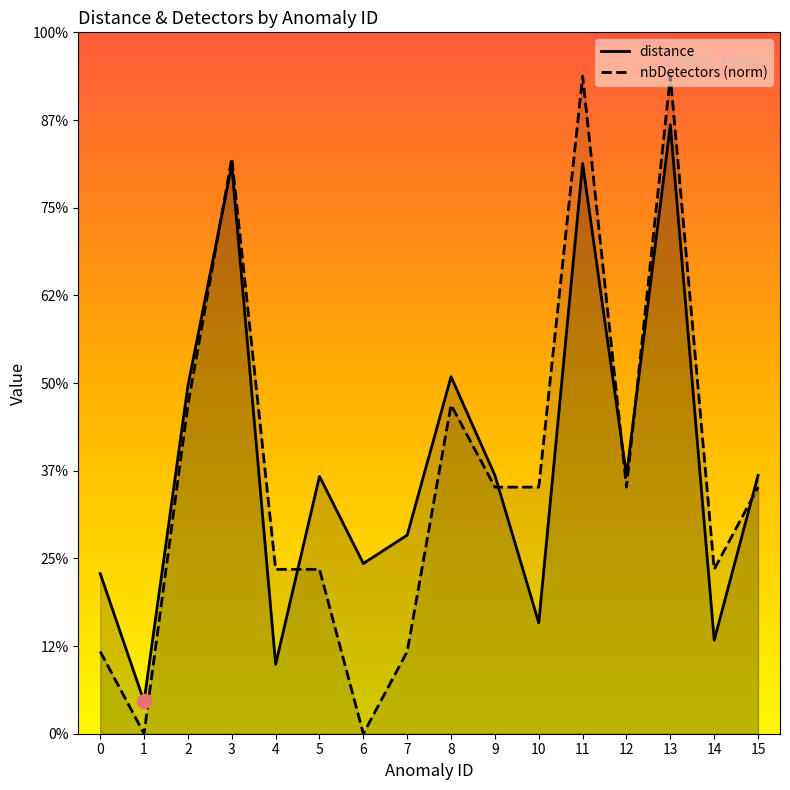

True or false: distance and nbDetectors (norm) cross at least once.

True